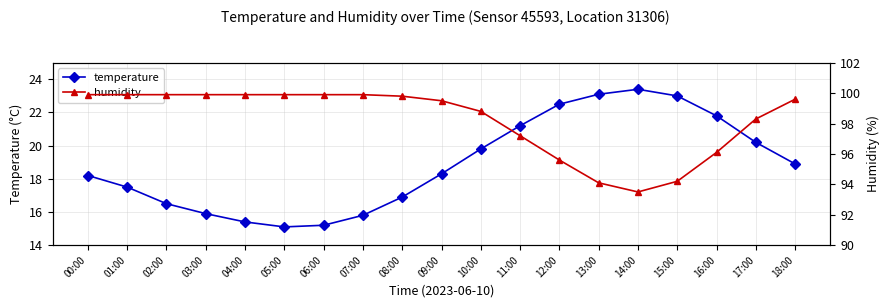

Between 02:00 and 10:00, which is larger?

10:00